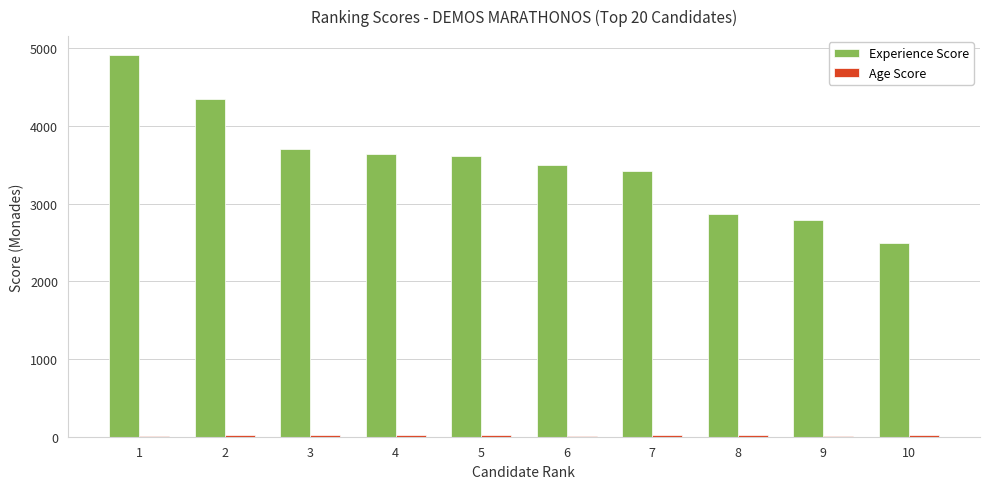

What is the greatest value displayed?

4910